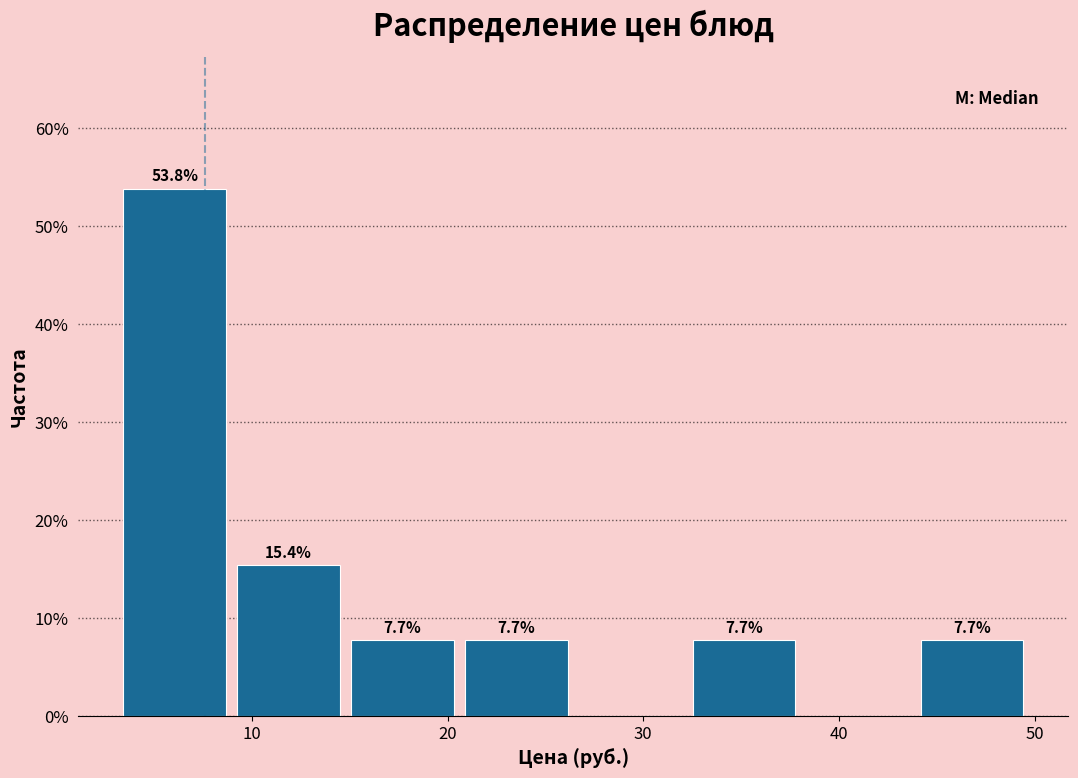

Over which range of the x-axis is the bar tallest?

3 to 9